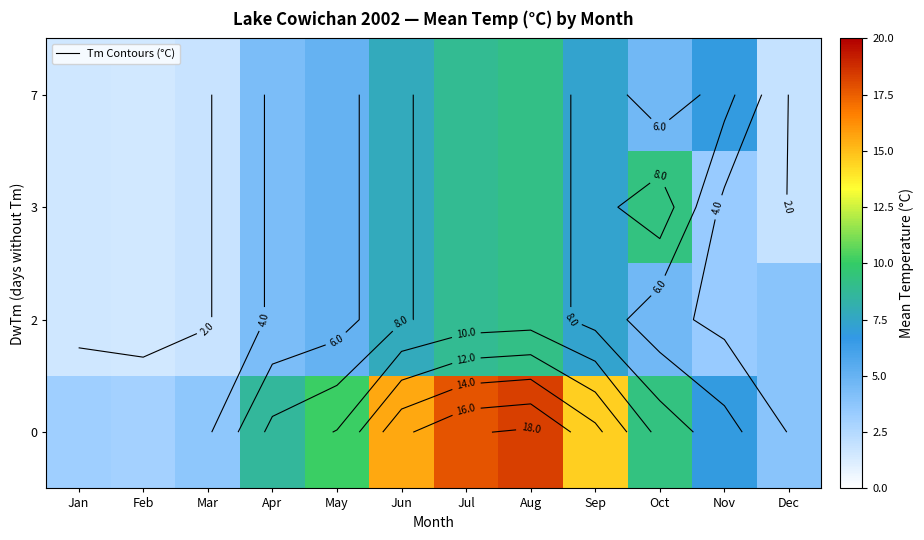

Is it true that 7 equals 5.0 at May?

True